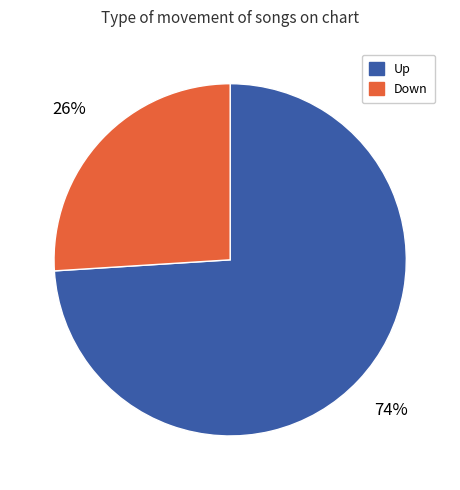

Is there any slice that represents more than half of the pie?

Yes